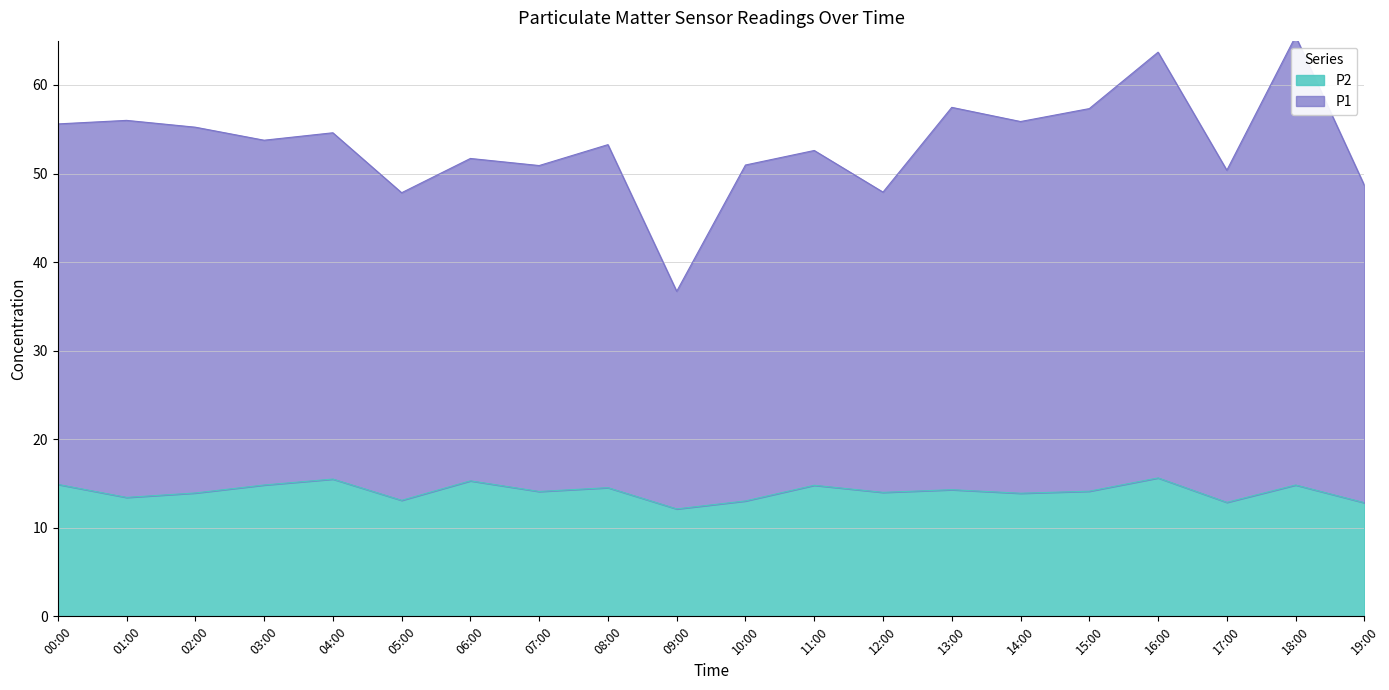

What is the maximum value for P2?

15.6